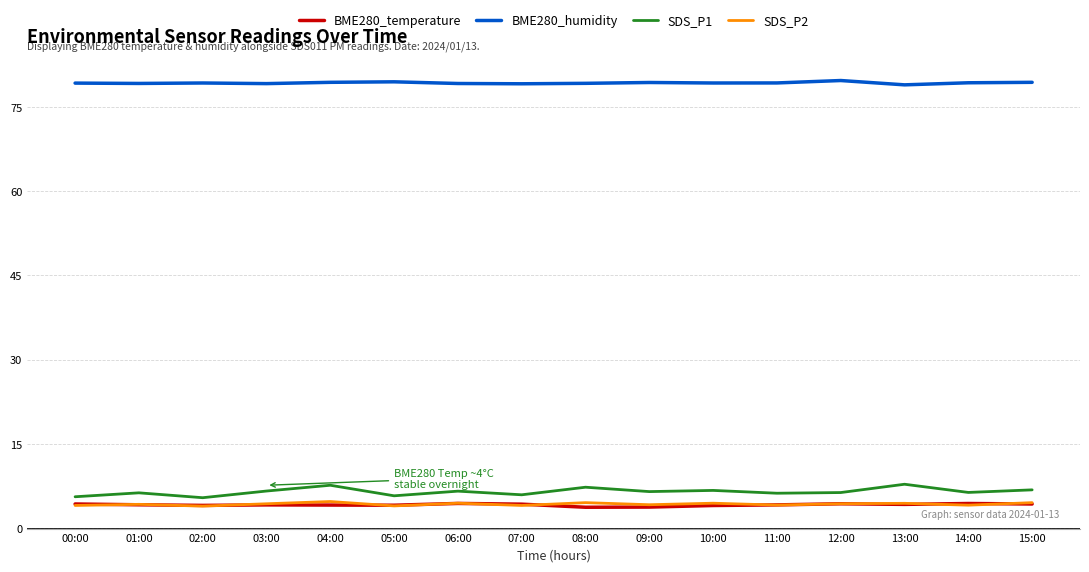

What is the spread (max minus min) of values at 12:00?

75.4